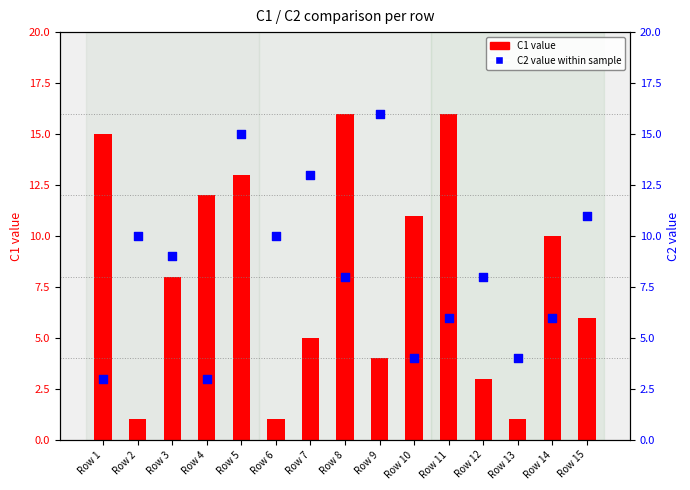

What is the change in value from Row 4 to Row 13?

+1